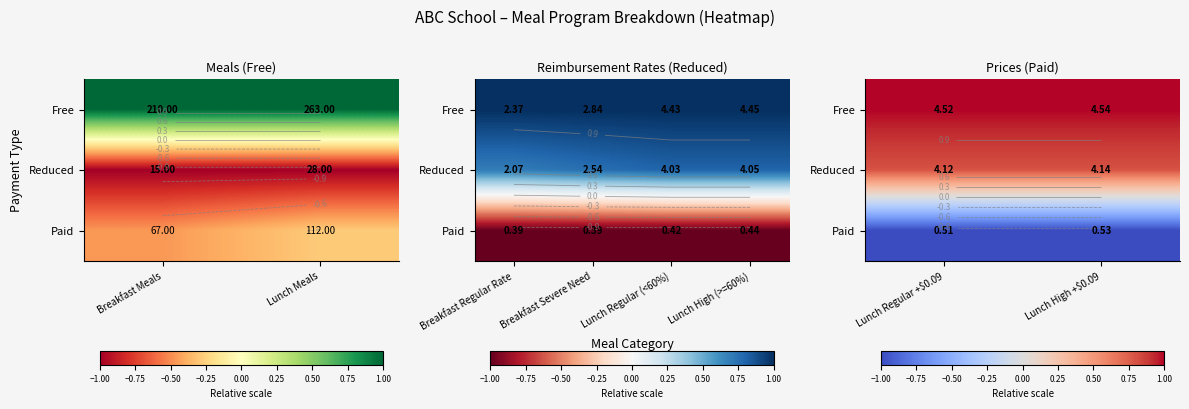

The Free series shows 0.6 at Lunch High +$0.09. True or false?

False